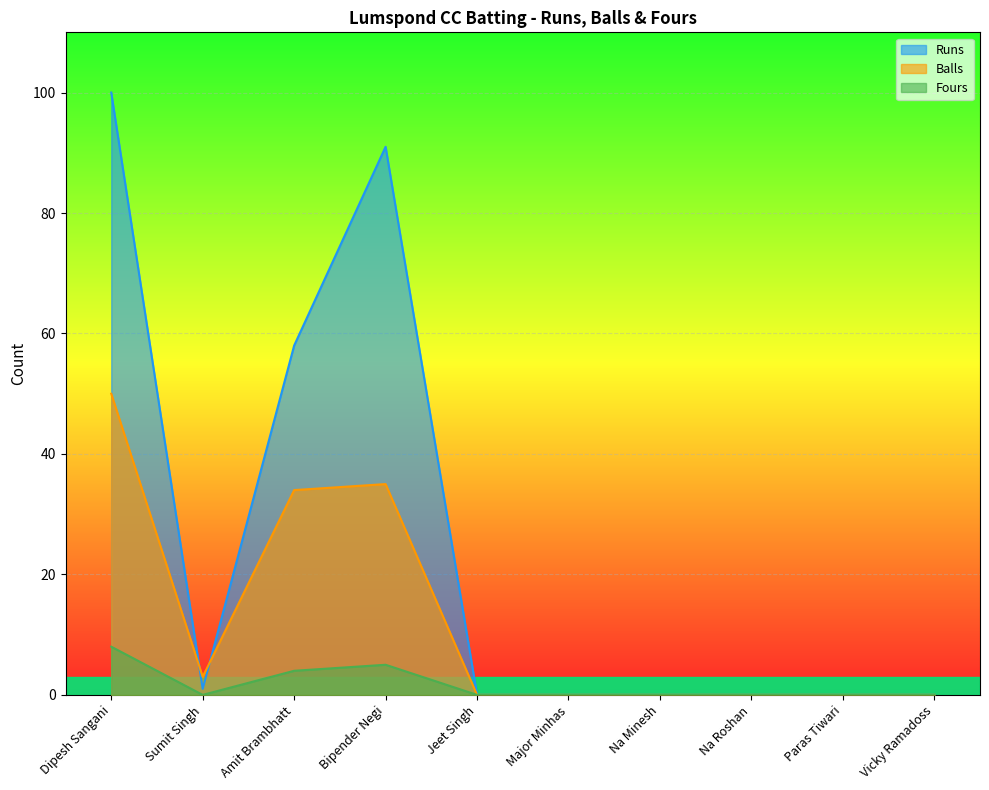

What is the value of the Runs point at the 3rd from the left?

58